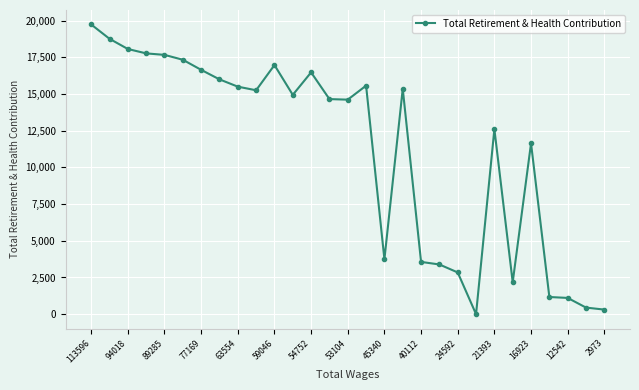

What is the greatest value displayed?

19745